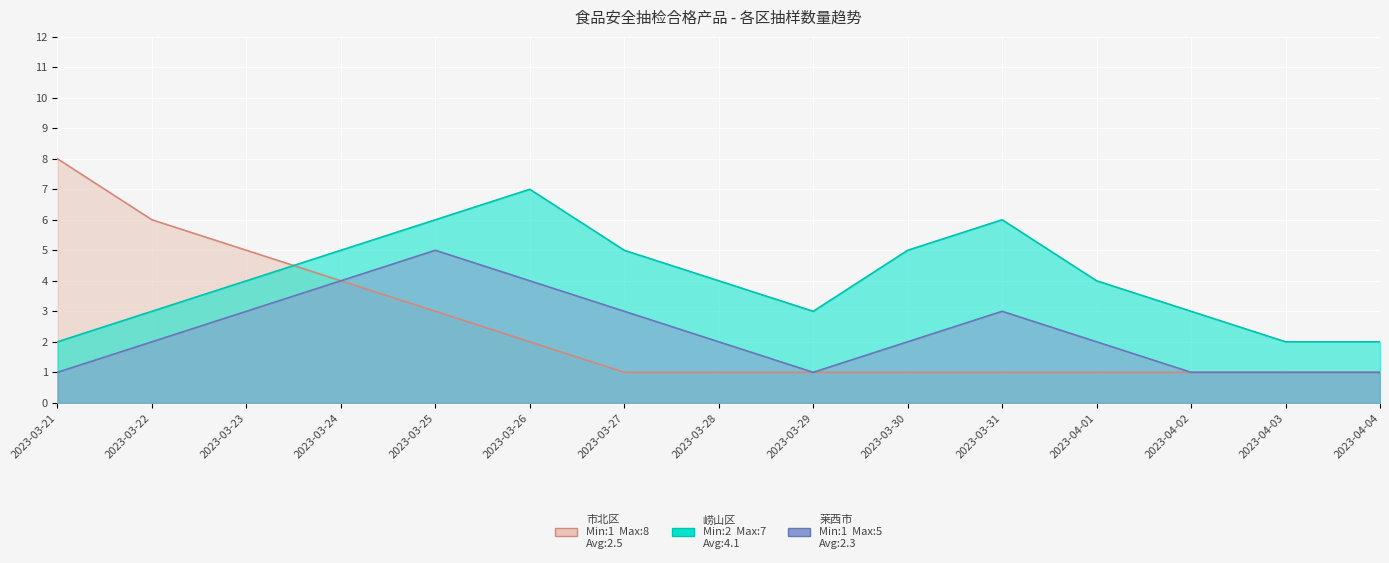

Which series has the largest range (max minus min)?

市北区